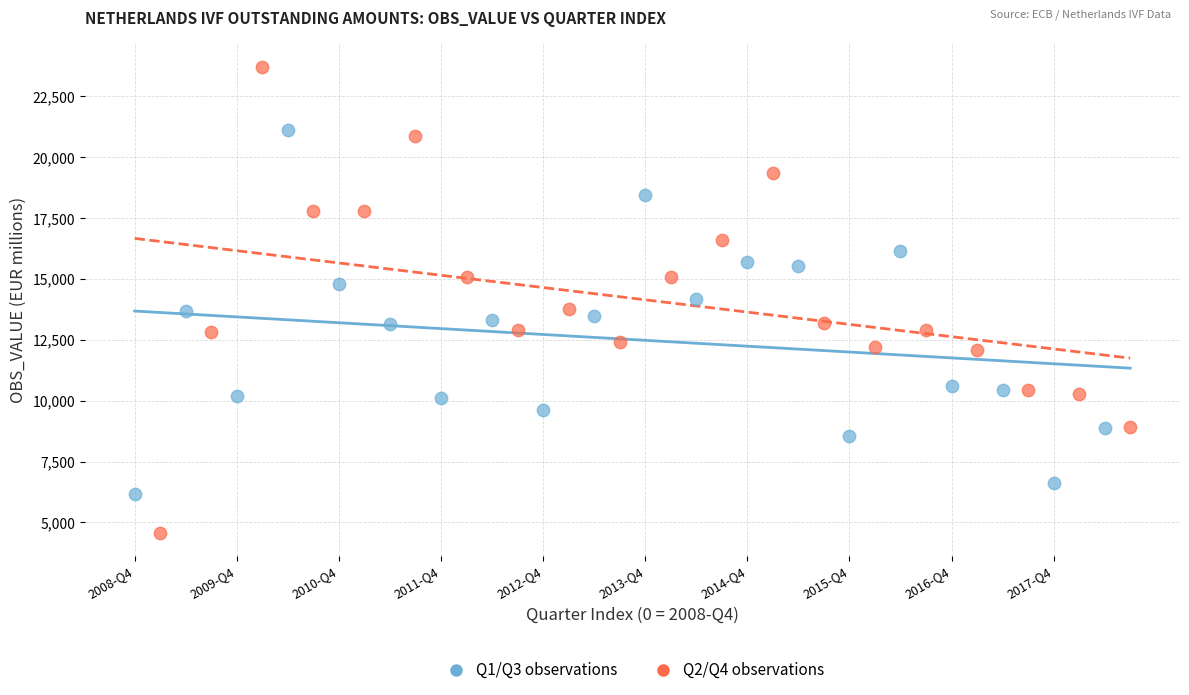

What are all the series names shown in the legend?

Q1/Q3 observations, Q2/Q4 observations